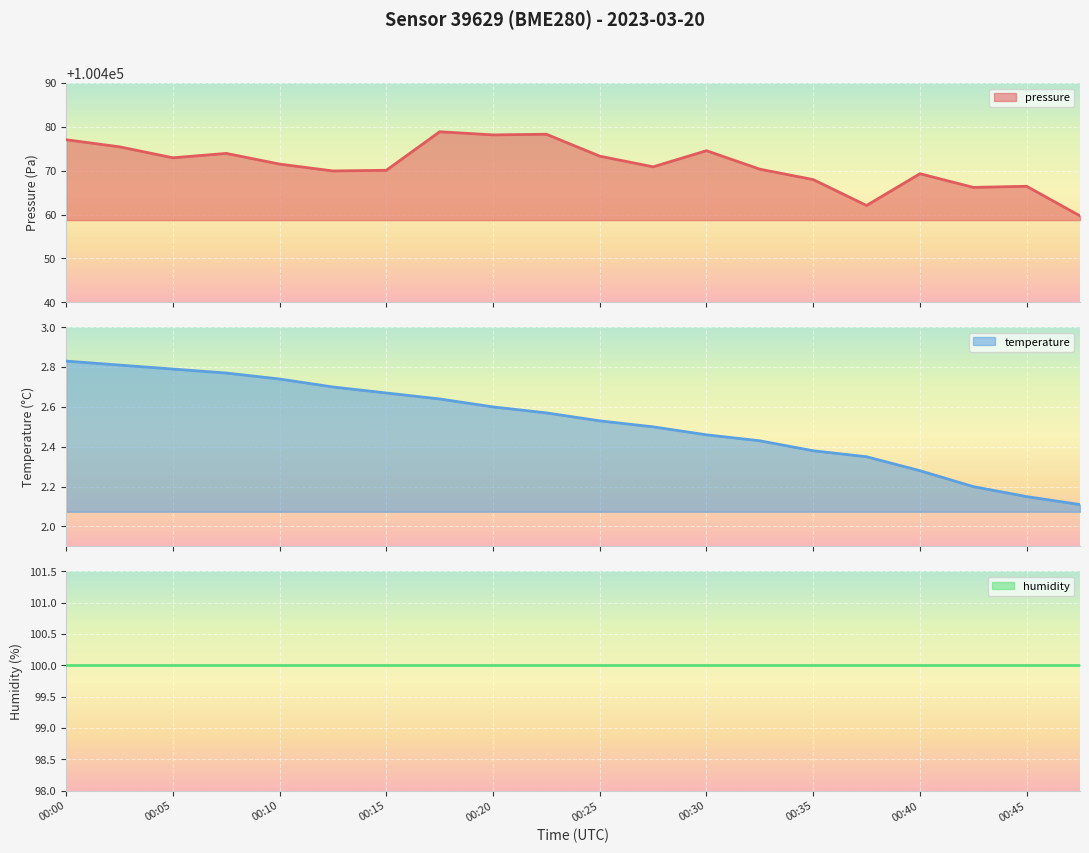

Which category has the highest value in the temperature series?

00:00